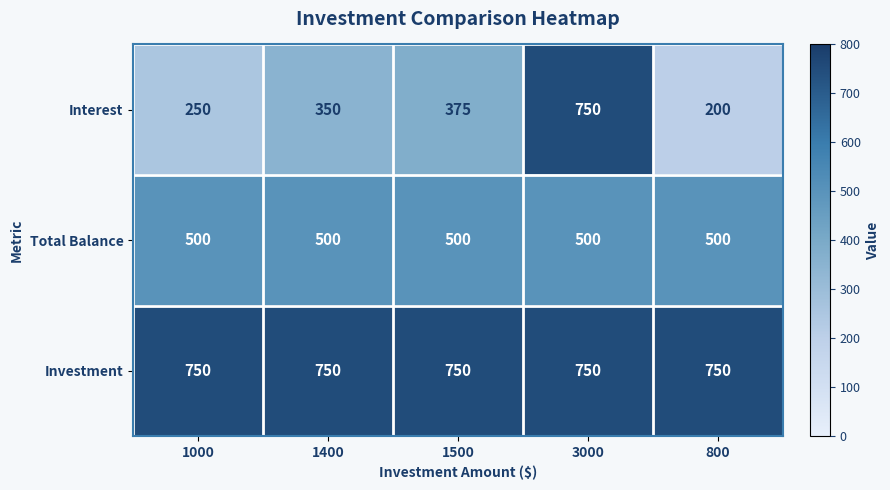

At which category does the chart reach its minimum across all series?

800